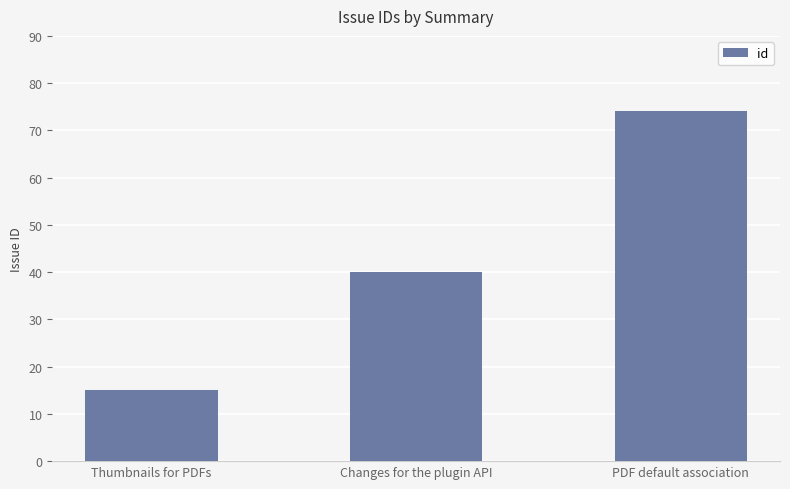

How many series are shown in this chart?

1